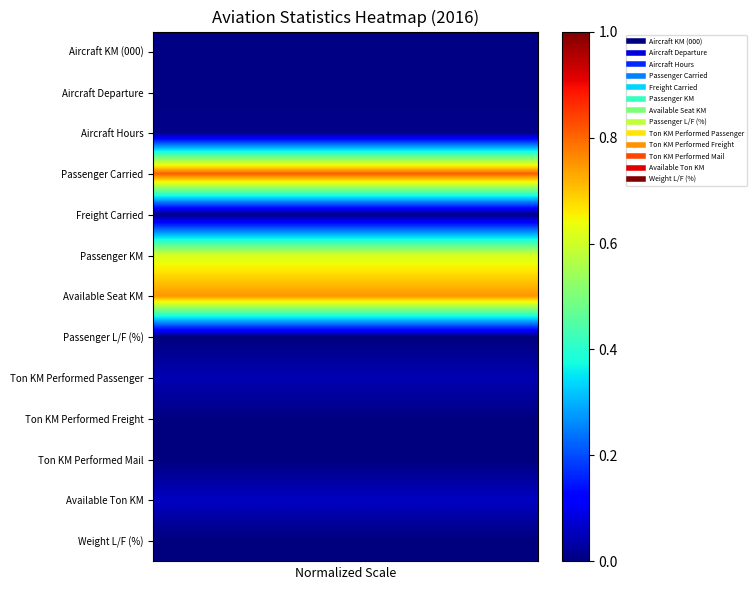

Which series has the largest total across all categories?

Passenger Carried